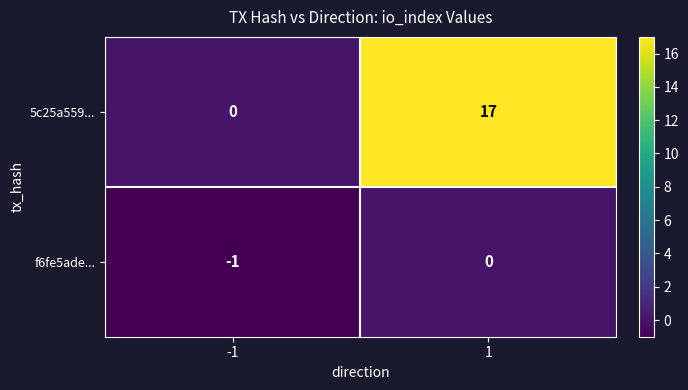

Rank the series at 1 from lowest to highest value.

f6fe5ade..., 5c25a559...